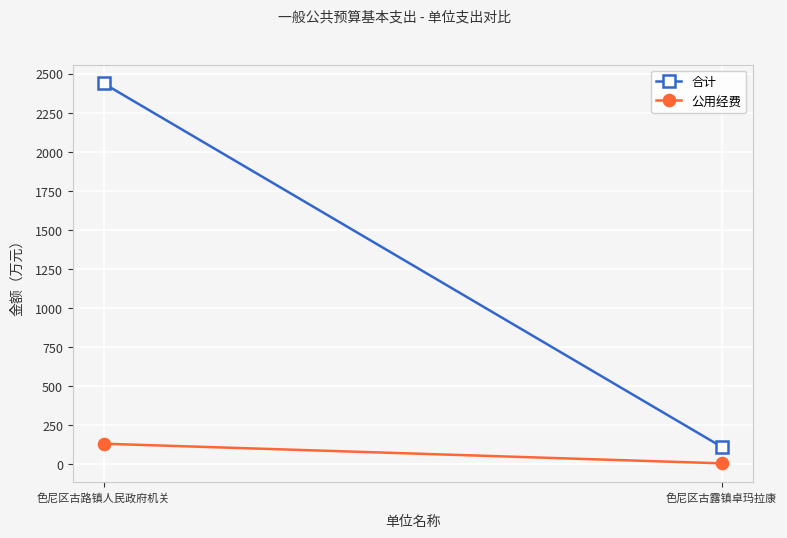

Is it true that 合计 equals 3665.7 at 色尼区古路镇人民政府机关?

False